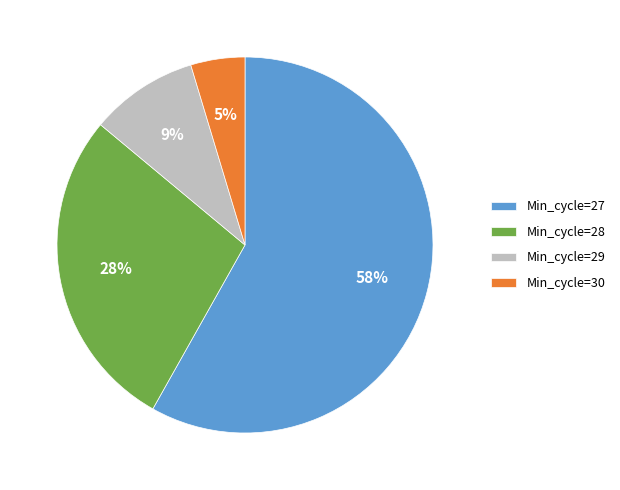

How many segments does this pie chart have?

4